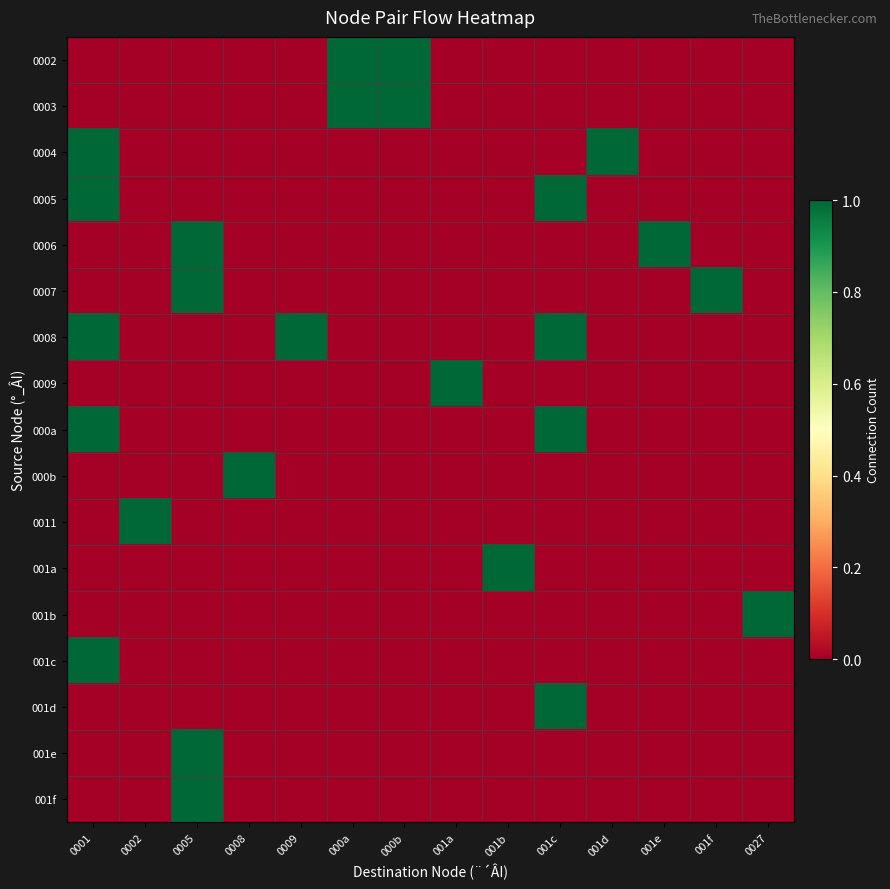

How many series are shown in this chart?

17